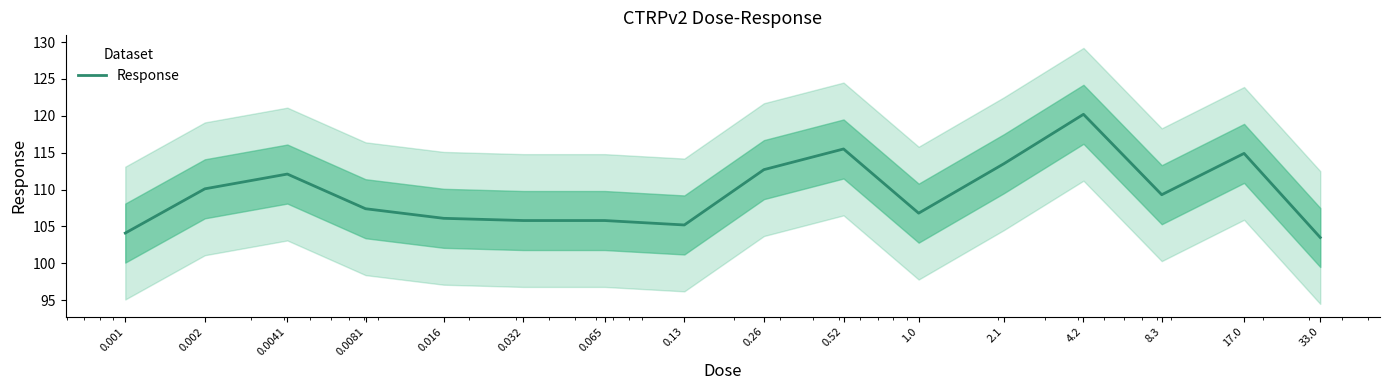

True or false: the data has more than 0 interior local peaks.

True